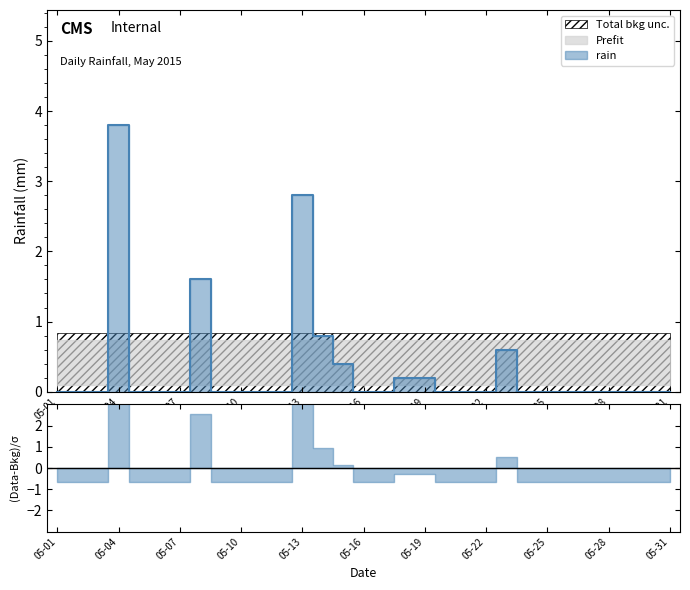

How many data points does each series have?

31